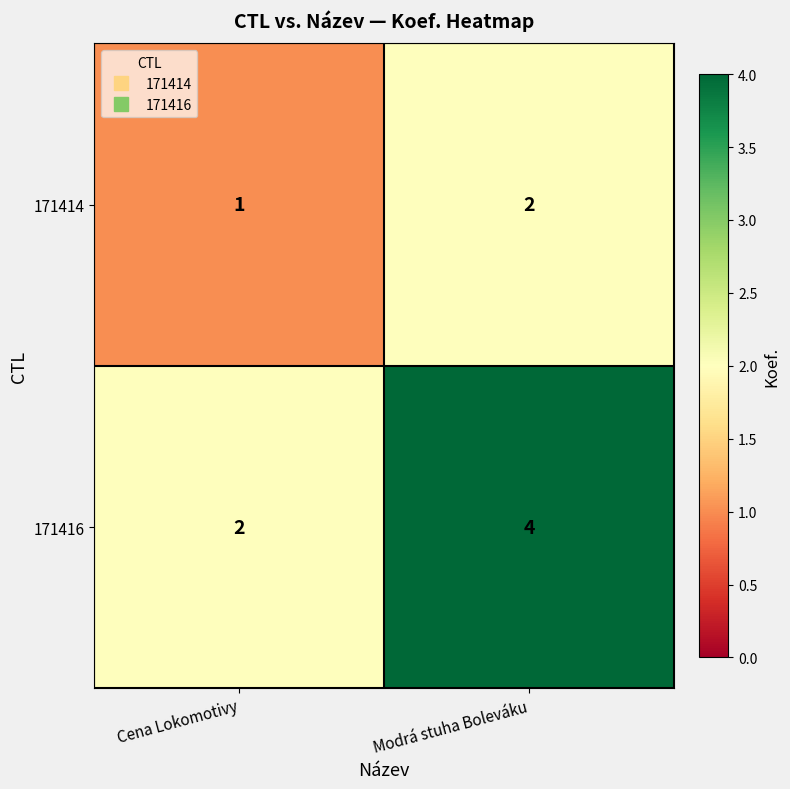

Reading left to right, list all the values displayed in this chart.

171414: 1	2
171416: 2	4